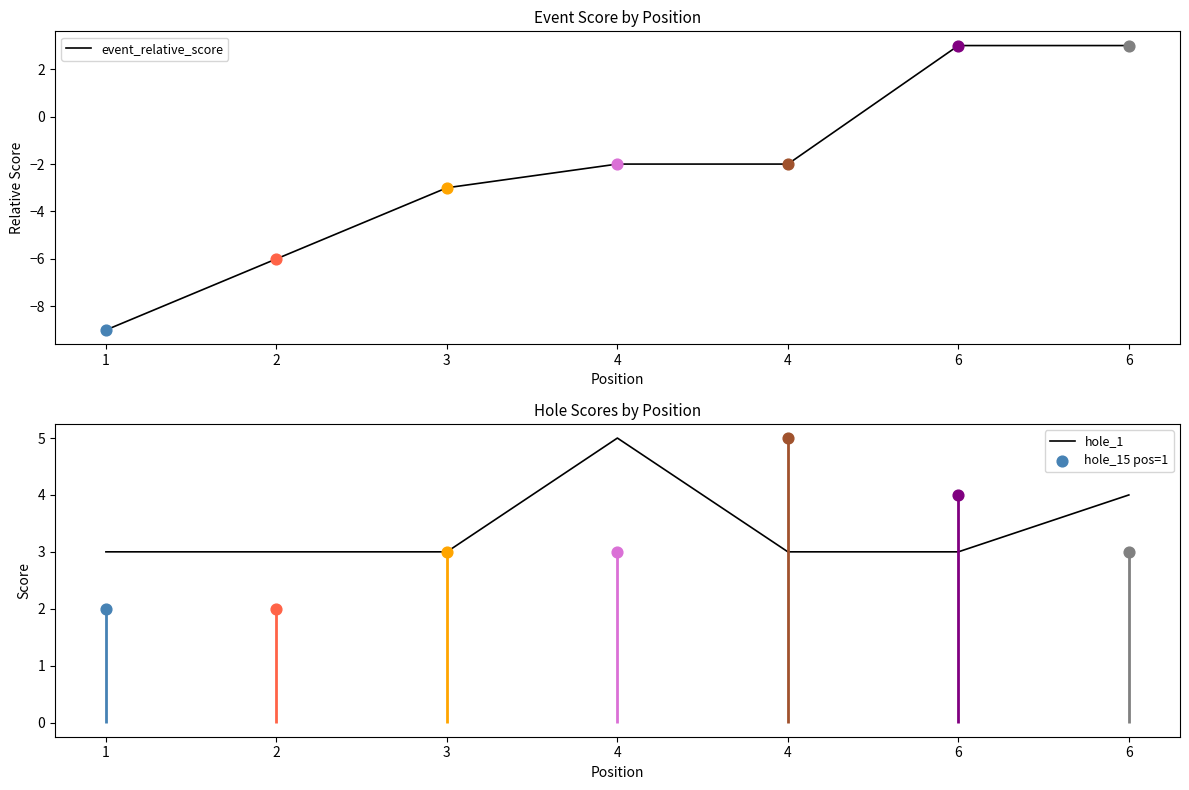

Which series has the largest Y range (max minus min)?

event_relative_score